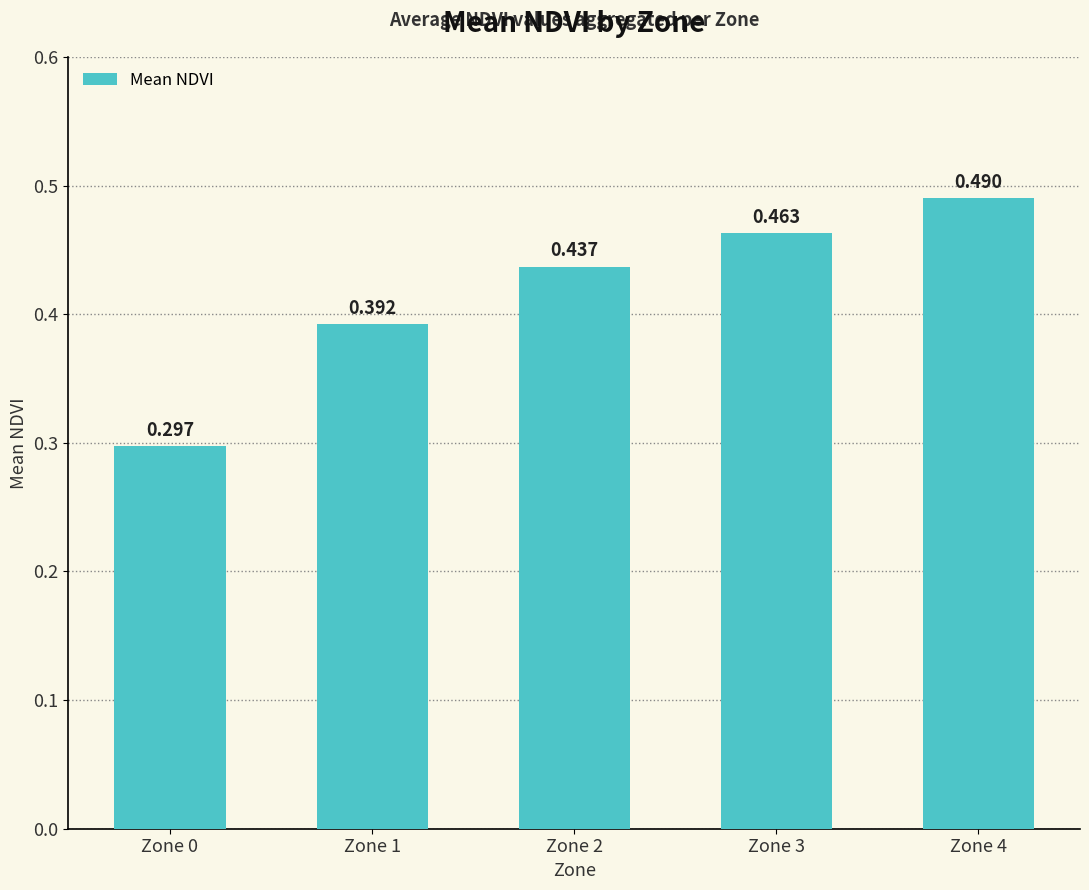

What is the difference between the second highest and second lowest values?

0.1